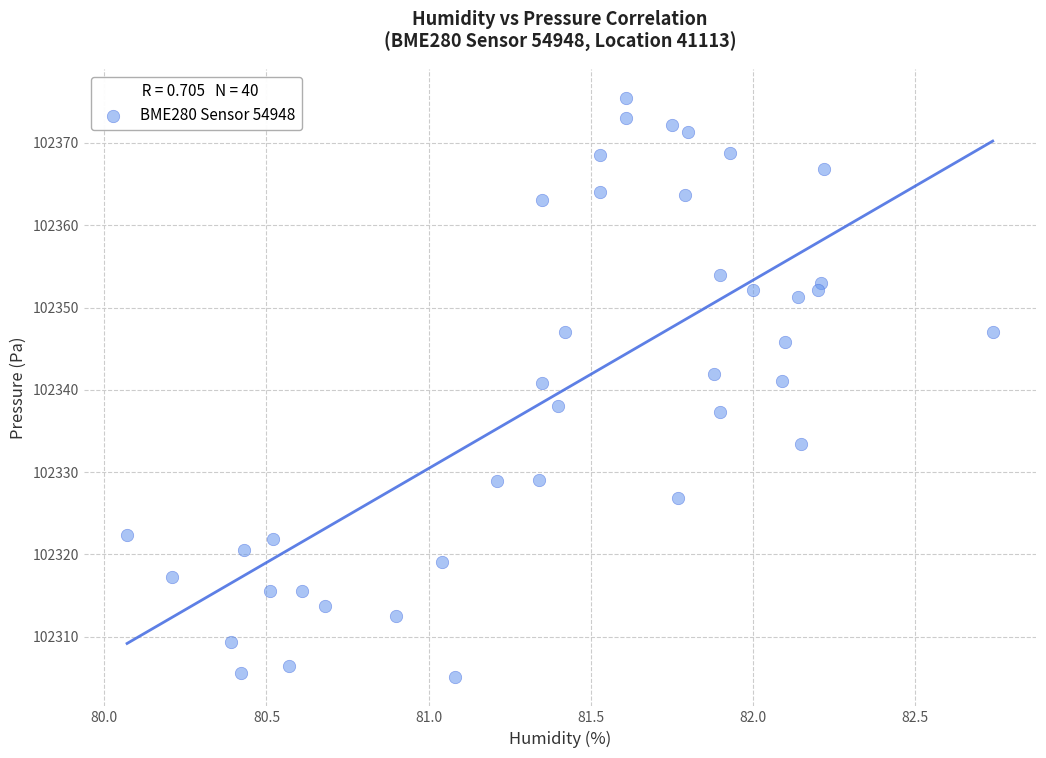

What is the range of X values (max minus min)?

2.7